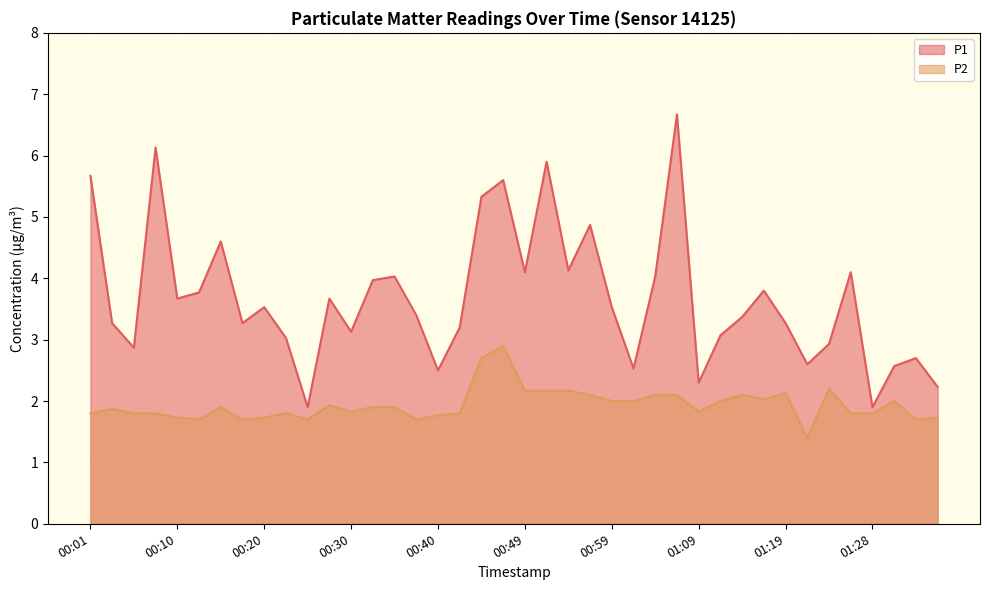

What are all the series names shown in the legend?

P1, P2